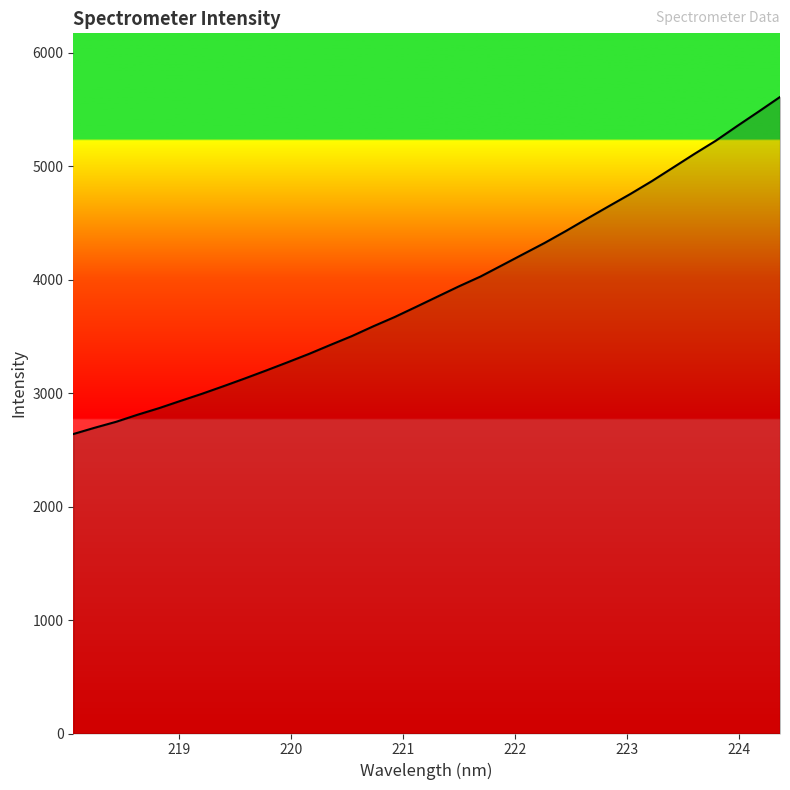

What is the difference between the maximum and minimum values?

2970.2